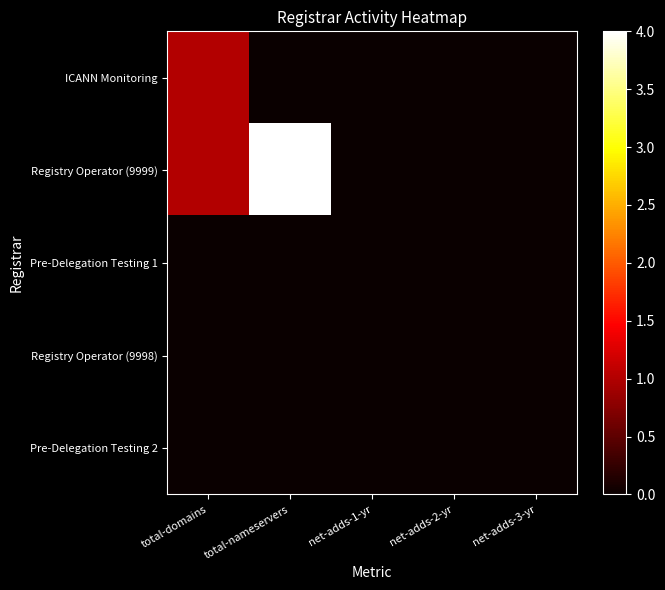

At which category is the sum across all series the highest?

total-nameservers